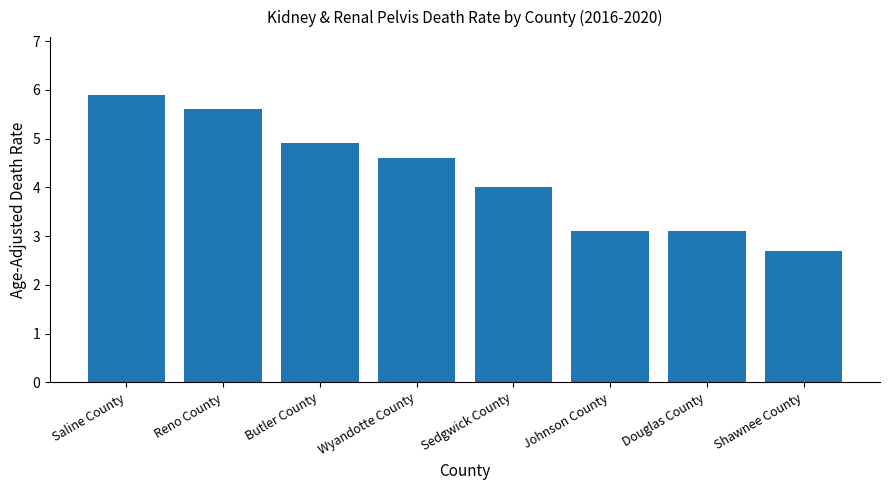

How many bars are there in total?

8